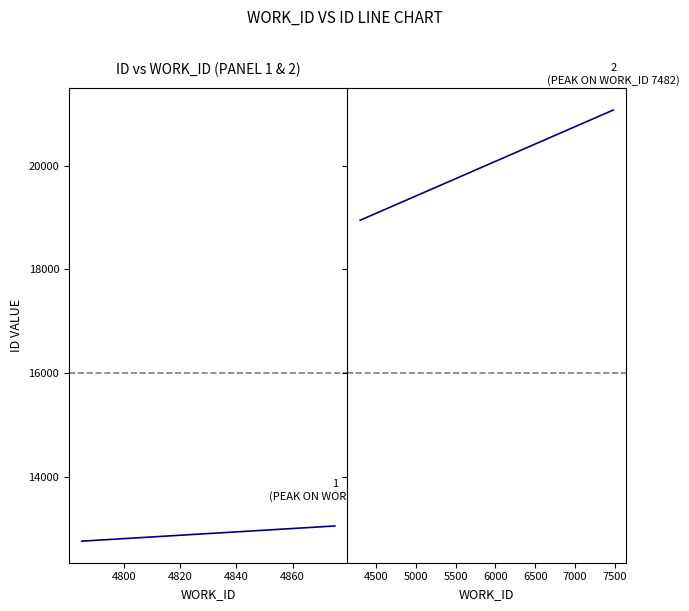

What is the highest value of the Panel 2 series?

21071